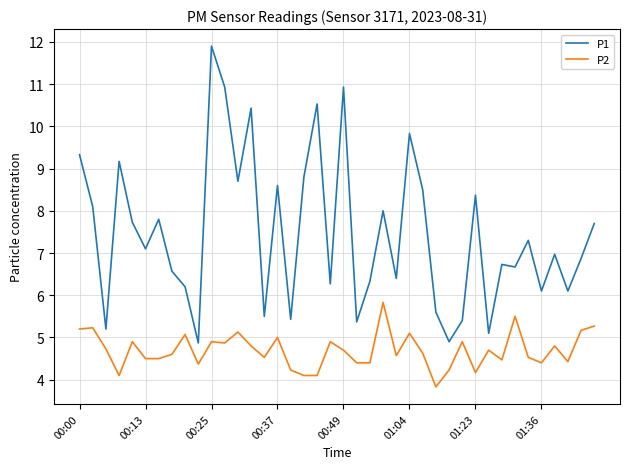

Which series has the largest range (max minus min)?

P1